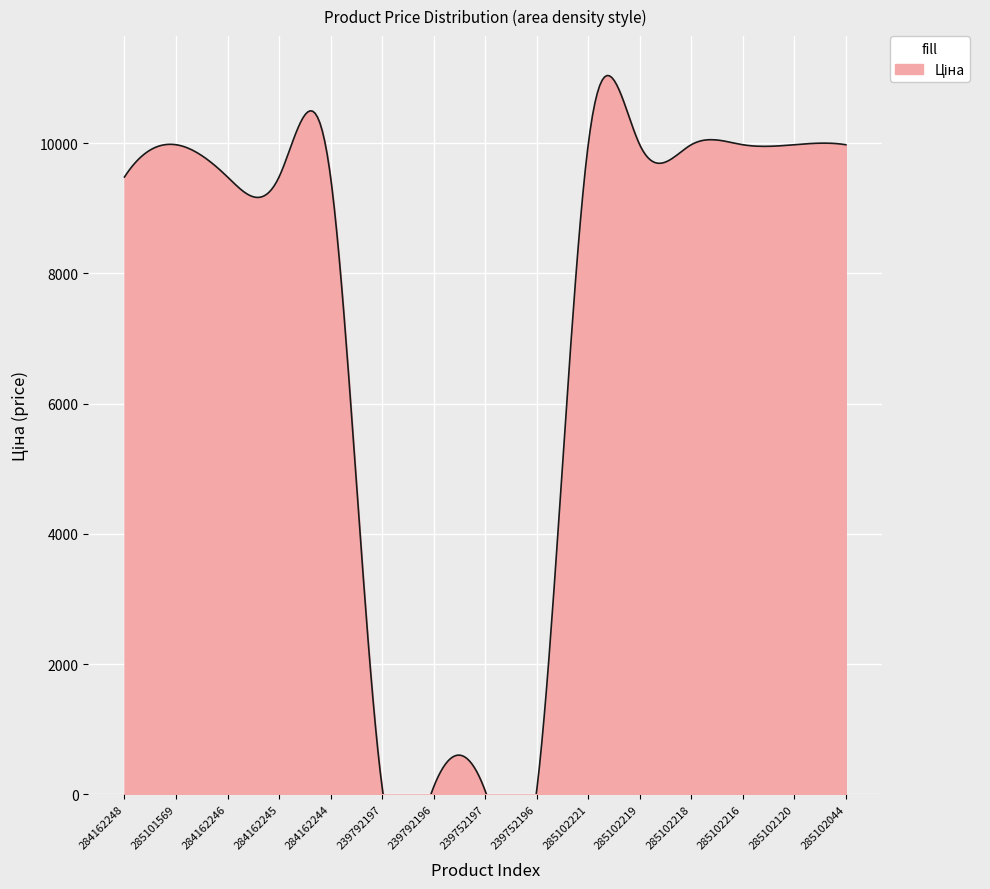

True or false: Залишок has more than 0 points higher than both neighbors.

True